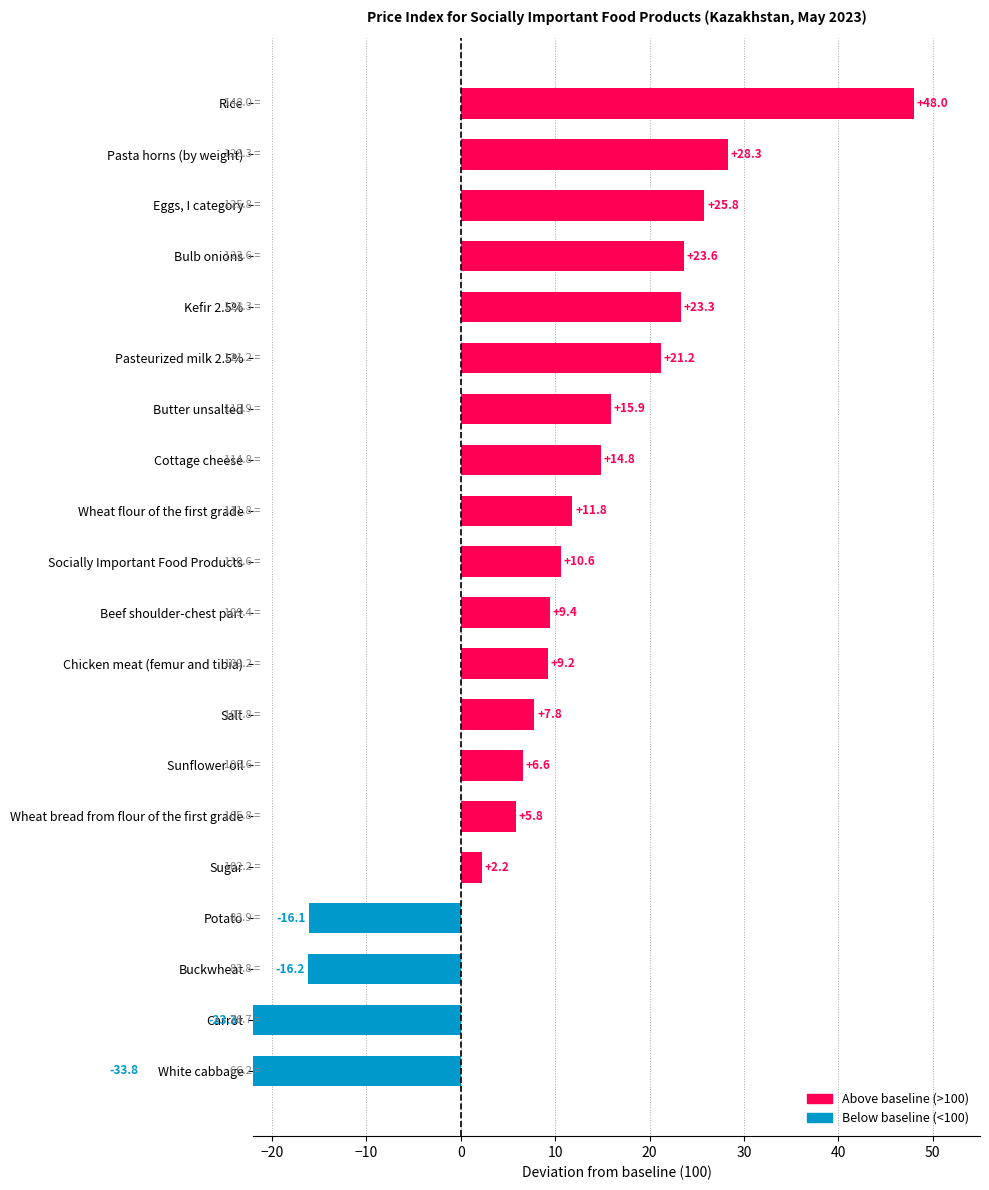

The value at Potato is 83.9. True or false?

True